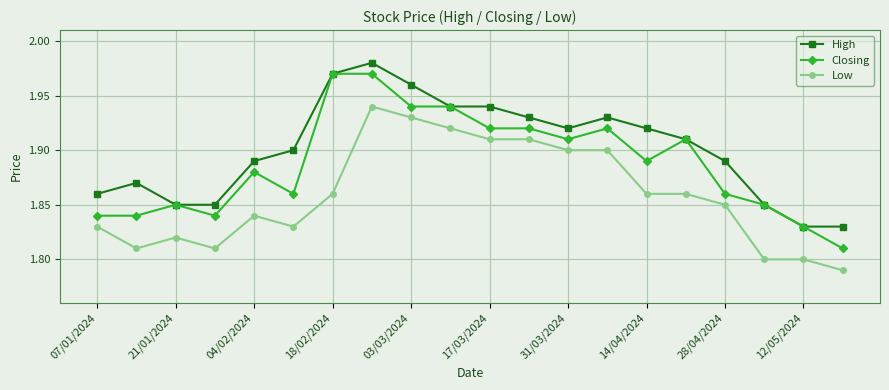

What are all the series names shown in the legend?

High, Closing, Low